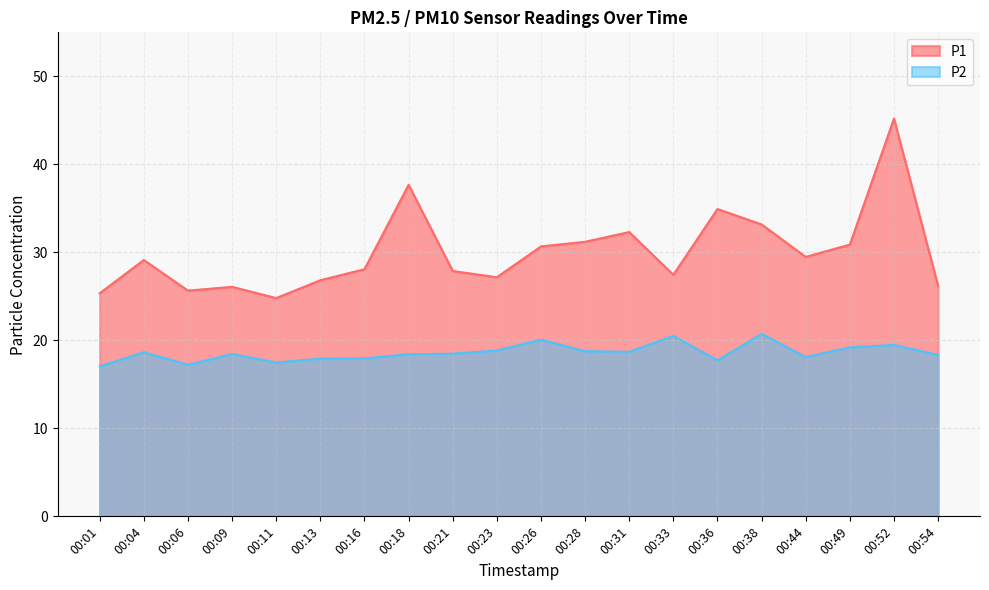

List the series in order of their overall mean, highest first.

P1, P2